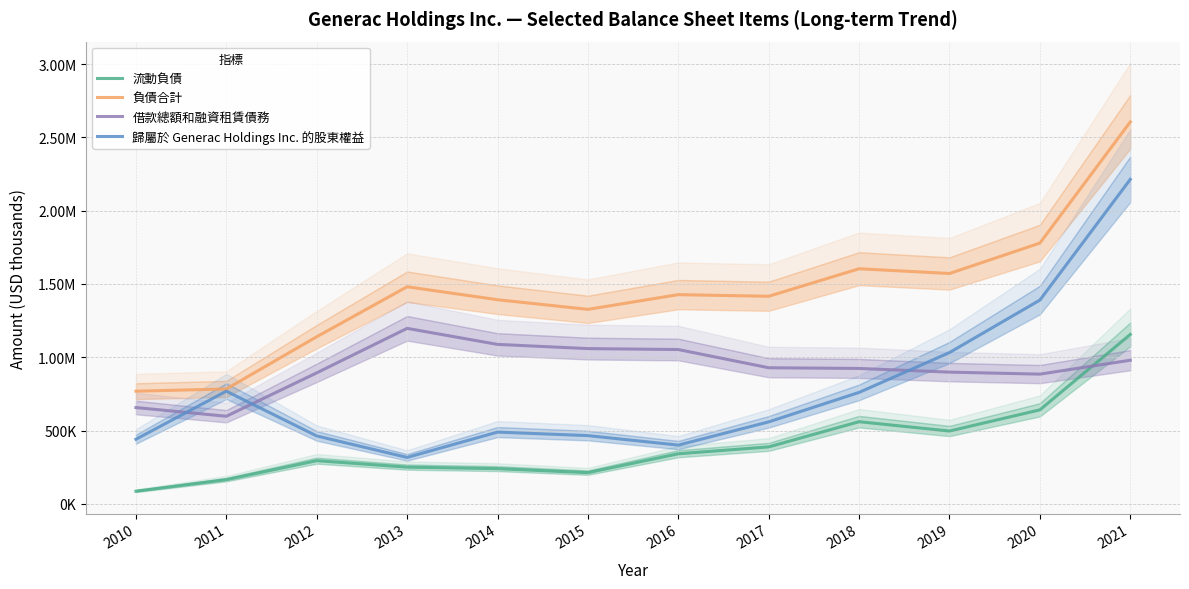

Which category has the highest value in the 流動負債 series?

2021